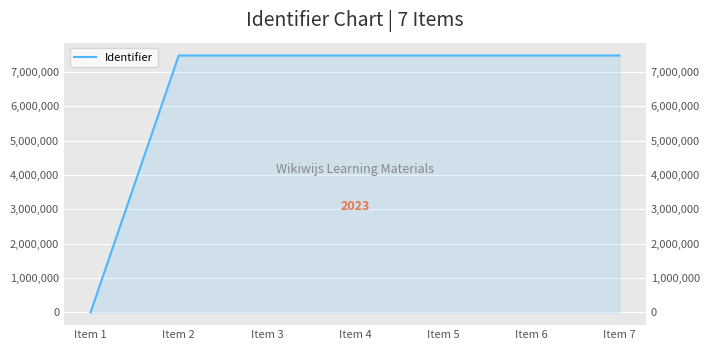

Reading left to right, extract all data points from this chart.

Item 1=0	Item 2=7474622	Item 3=7474626	Item 4=7474636	Item 5=7474638	Item 6=7474640	Item 7=7474642